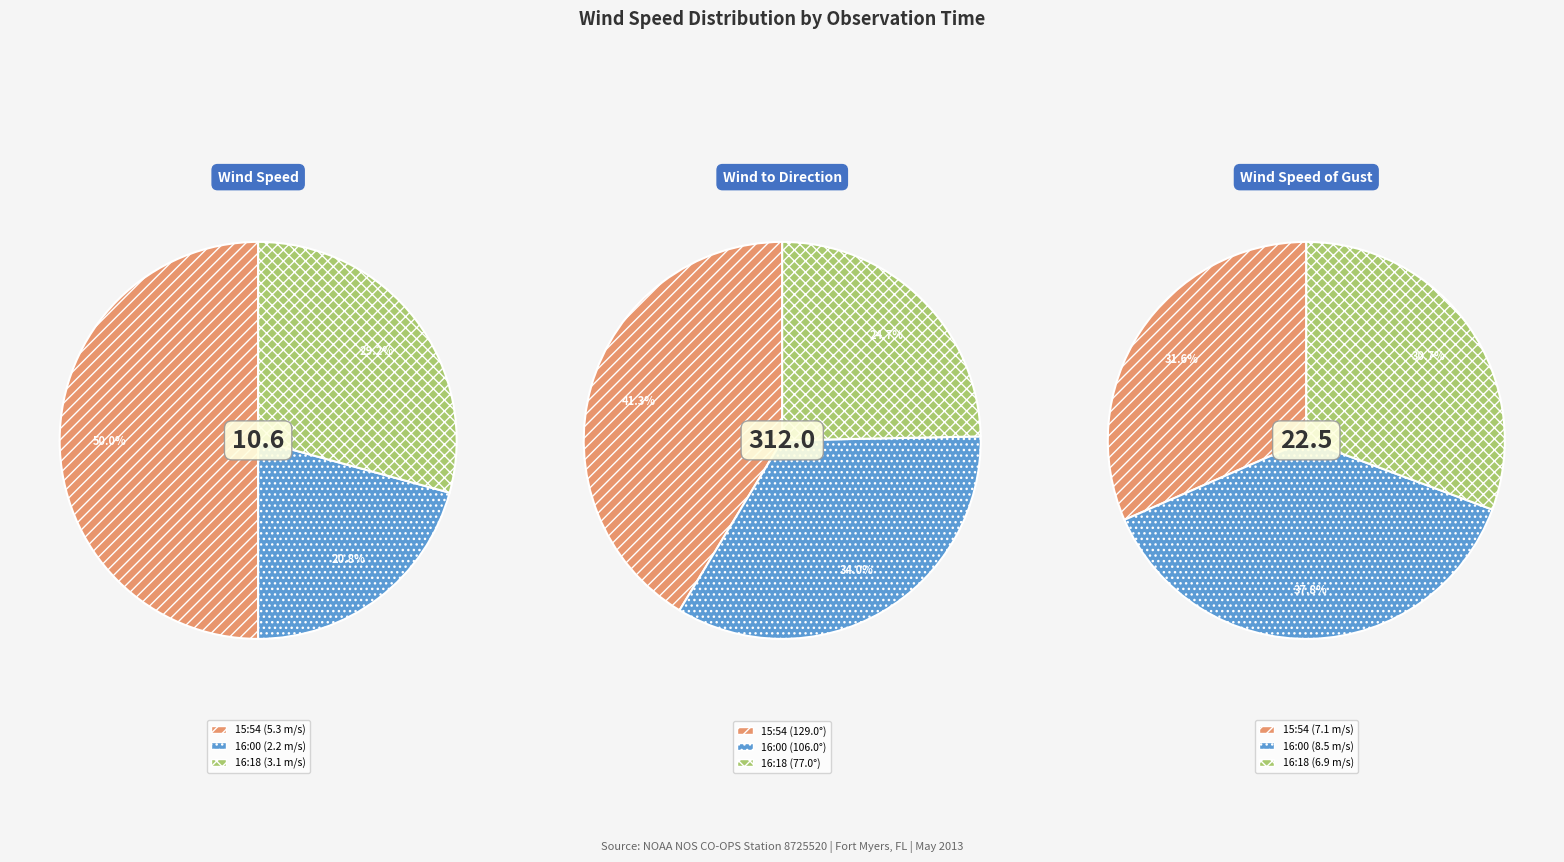

Approximately how many times larger is the value at 2013-05-29T16:18:00Z compared to 2013-05-29T16:00:00Z?

1.4